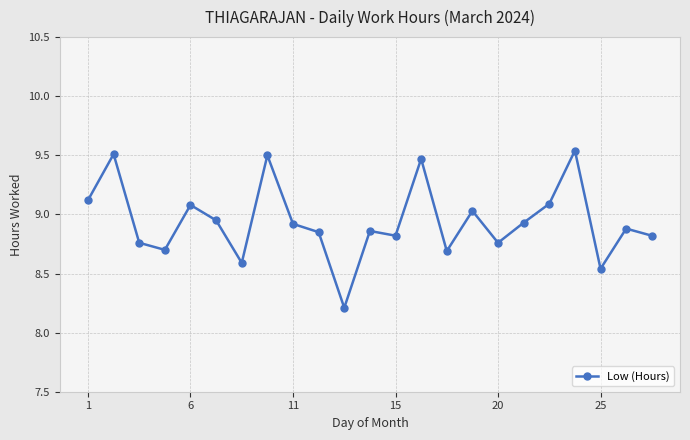

What is the sum of all values?

205.6